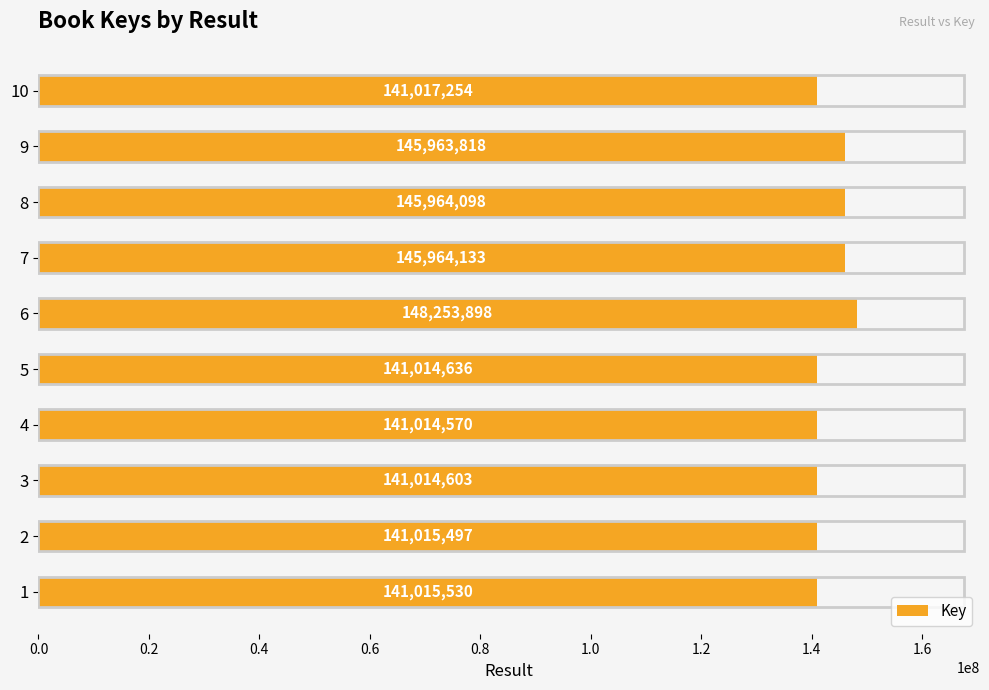

The chart shows a value of 141014636 at 5. True or false?

True